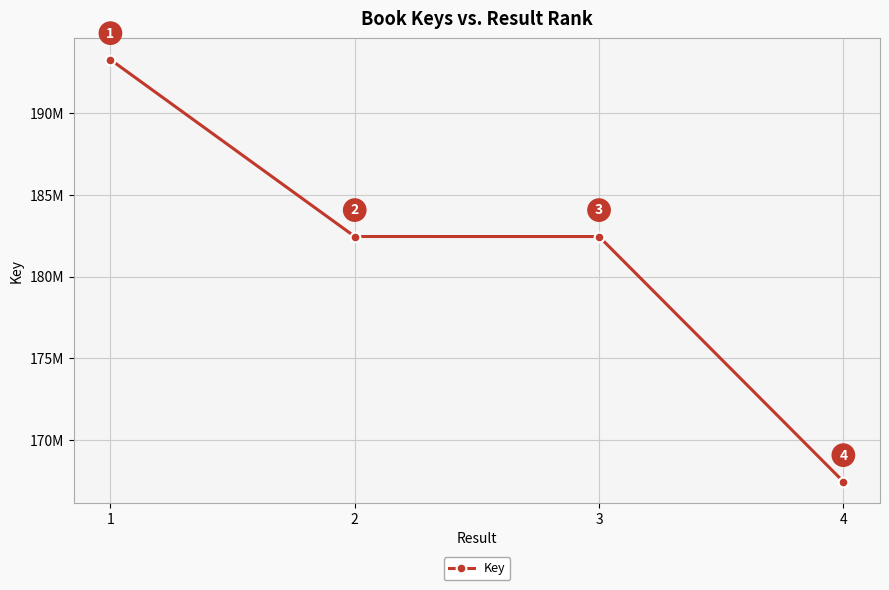

Does the chart have visible grid lines?

Yes